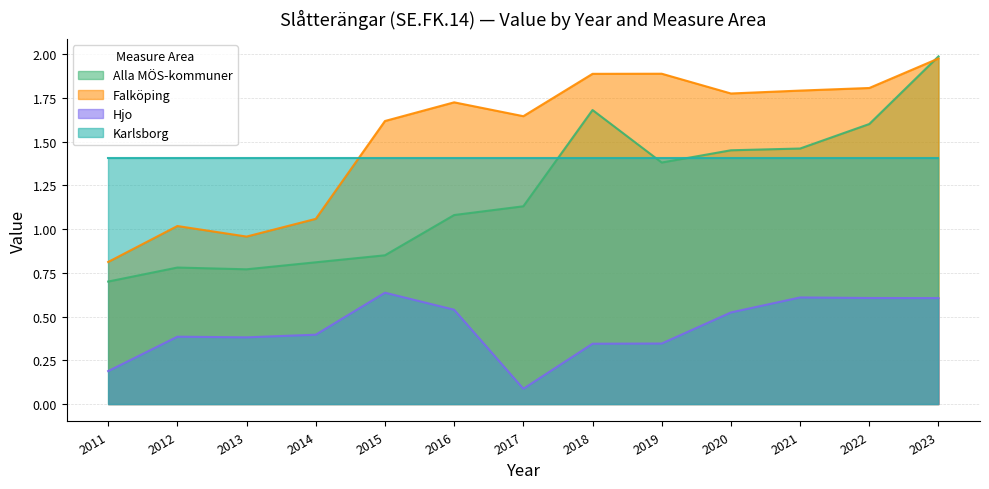

Is it true that Hjo equals 0.4 at 2013?

True